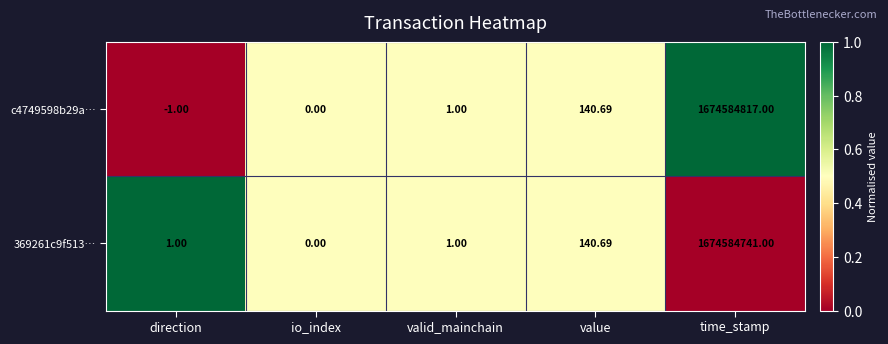

At which label does 369261c9f513… reach its minimum?

io_index